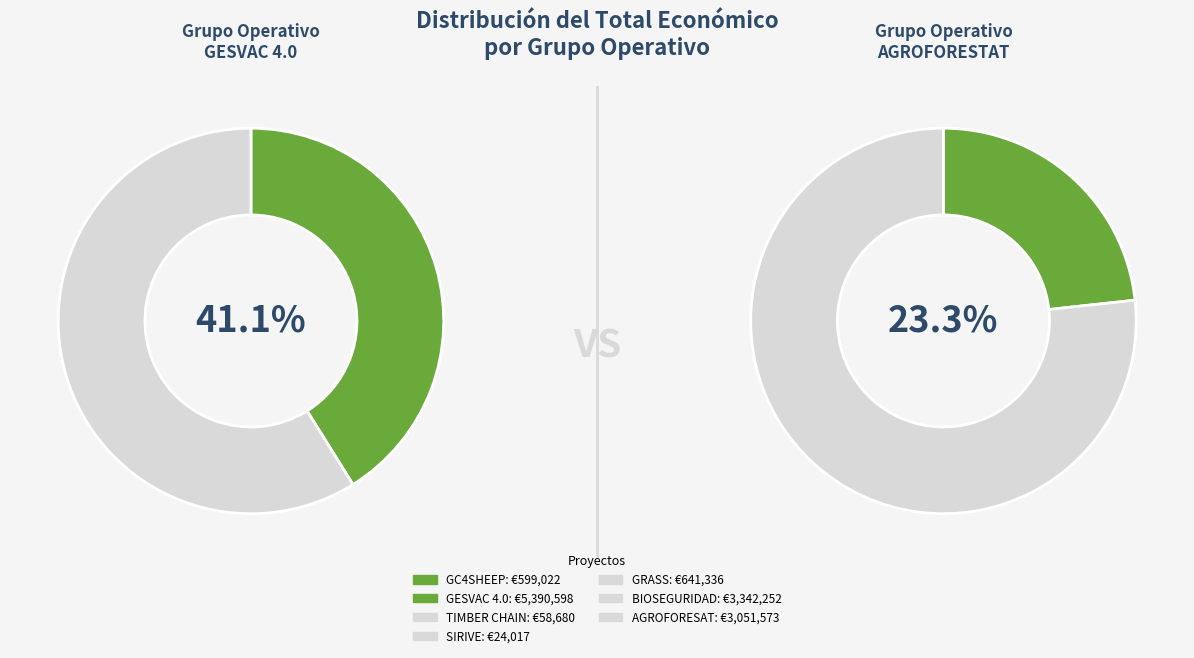

What is the change in value from TIMBER CHAIN to BIOSEGURIDAD?

+3283572